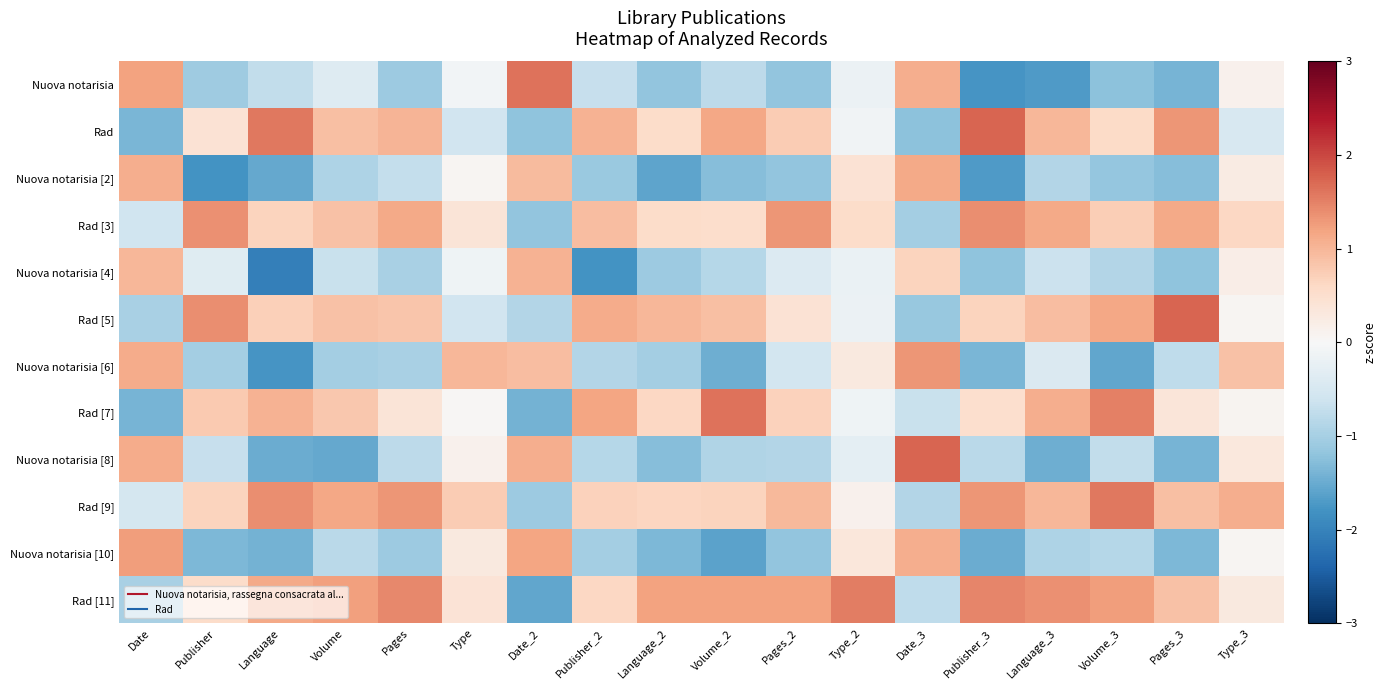

What is the minimum value shown in the chart?

-2.0